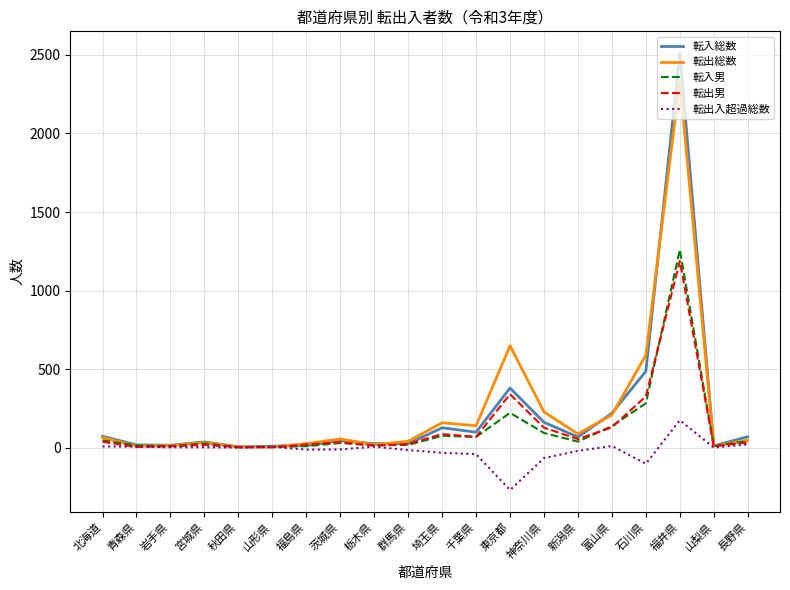

The value of 転出総数 at 石川県 is 962. True or false?

False